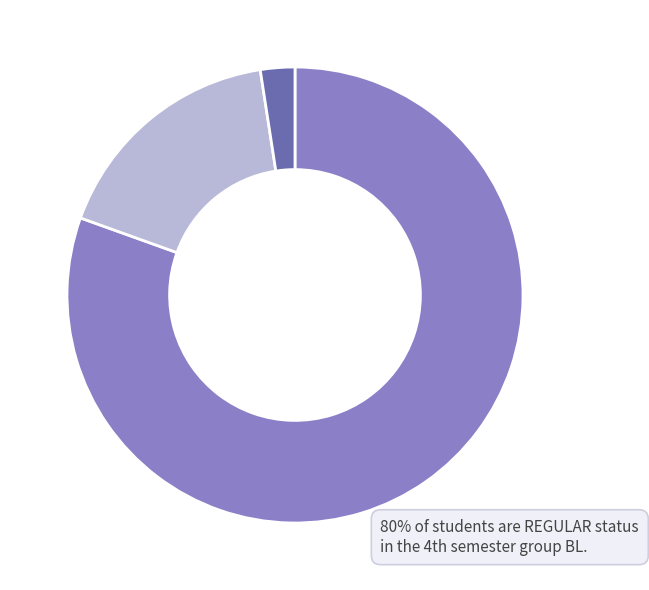

Is there a majority slice in this chart?

Yes